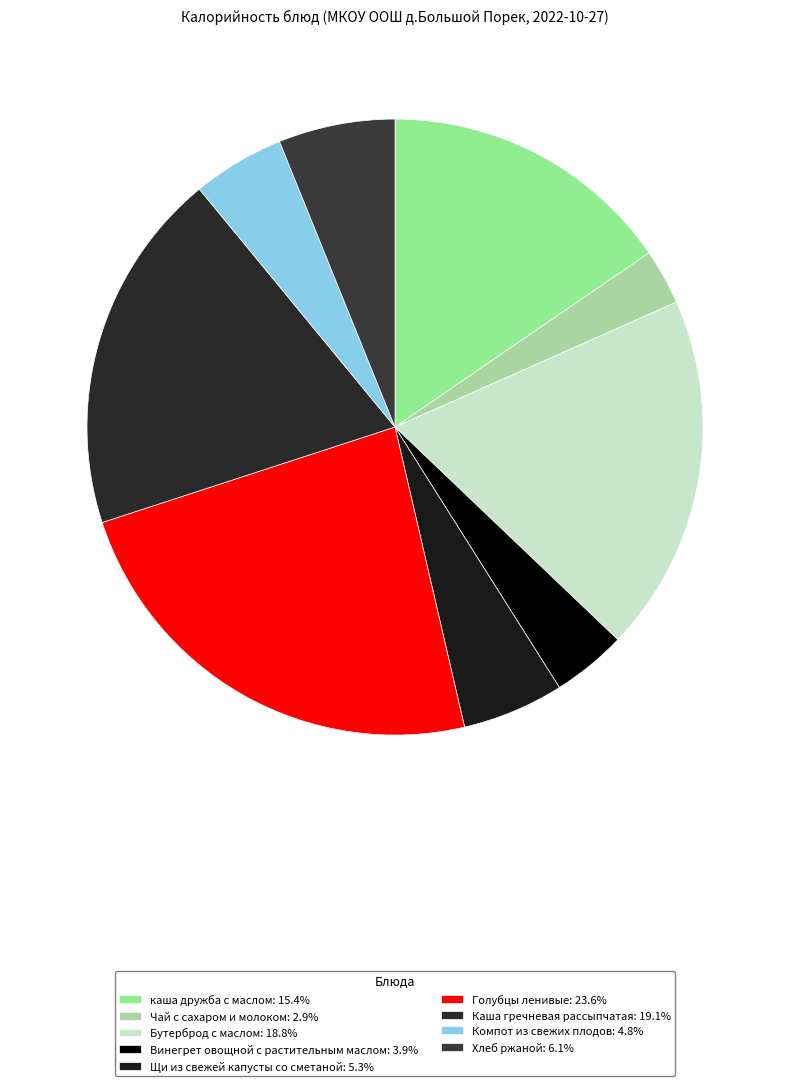

How many segments does this pie chart have?

9